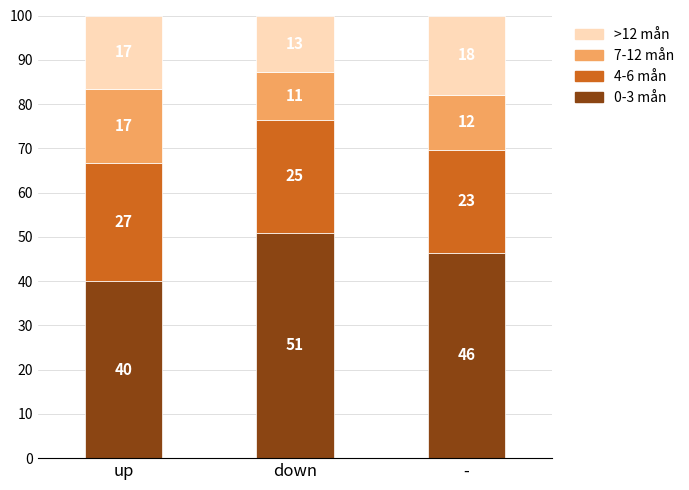

How many bars are there in total?

3